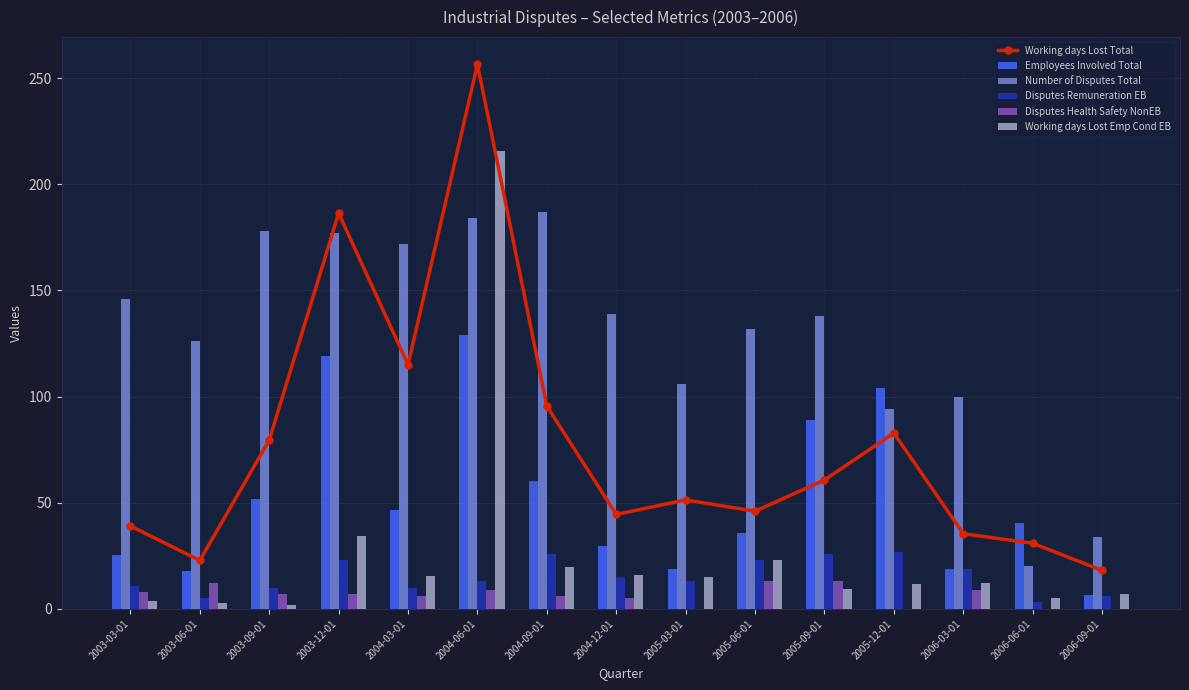

What is the label of the 1st bar from the right?

2006-09-01